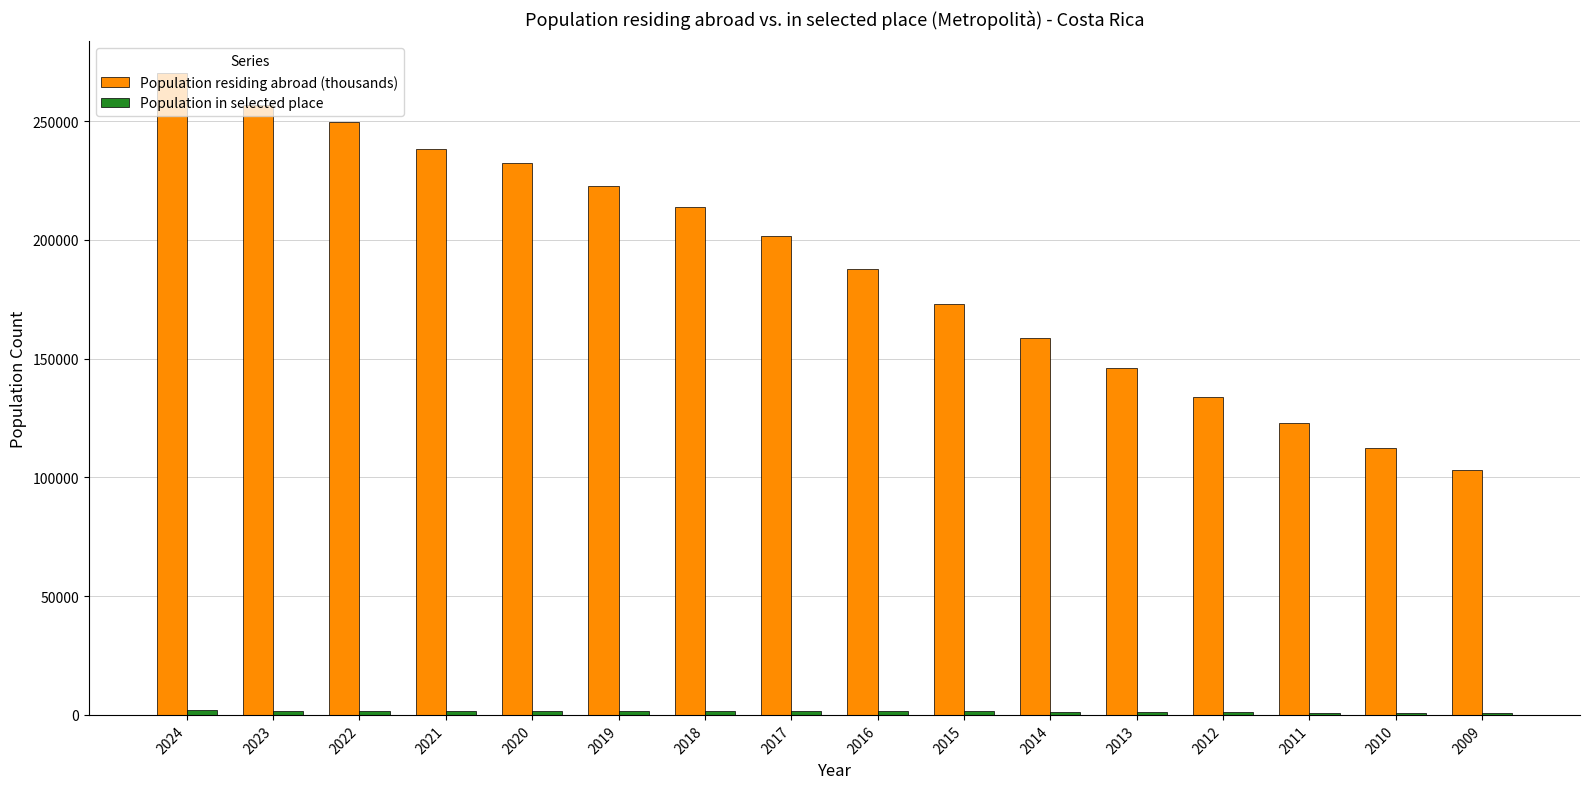

What is the highest value of the Population residing abroad (thousands) series?

270124